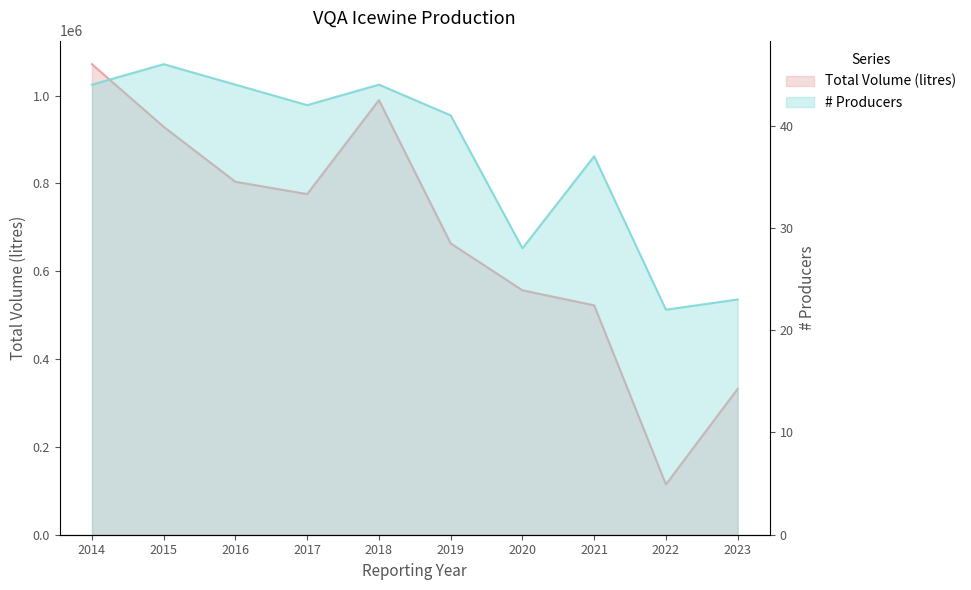

Reading left to right, what are all the values shown in this chart?

Total Volume (litres): 2014=1071353	2015=928781	2016=803587	2017=775605	2018=989584	2019=663383	2020=556572	2021=522338	2022=114566	2023=332147
# Producers: 2014=44	2015=46	2016=44	2017=42	2018=44	2019=41	2020=28	2021=37	2022=22	2023=23